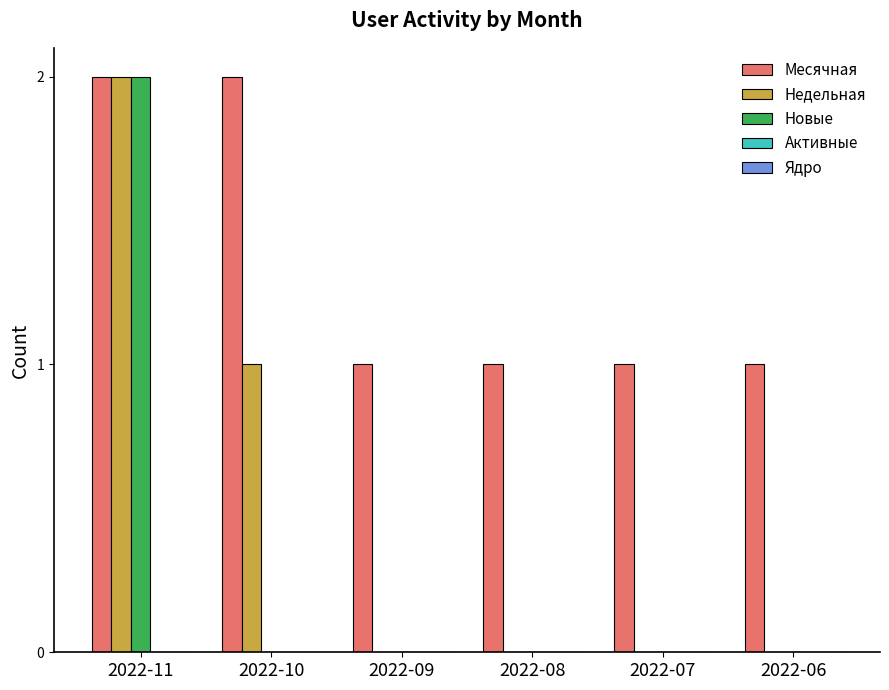

At which category is the sum across all series the highest?

2022-11